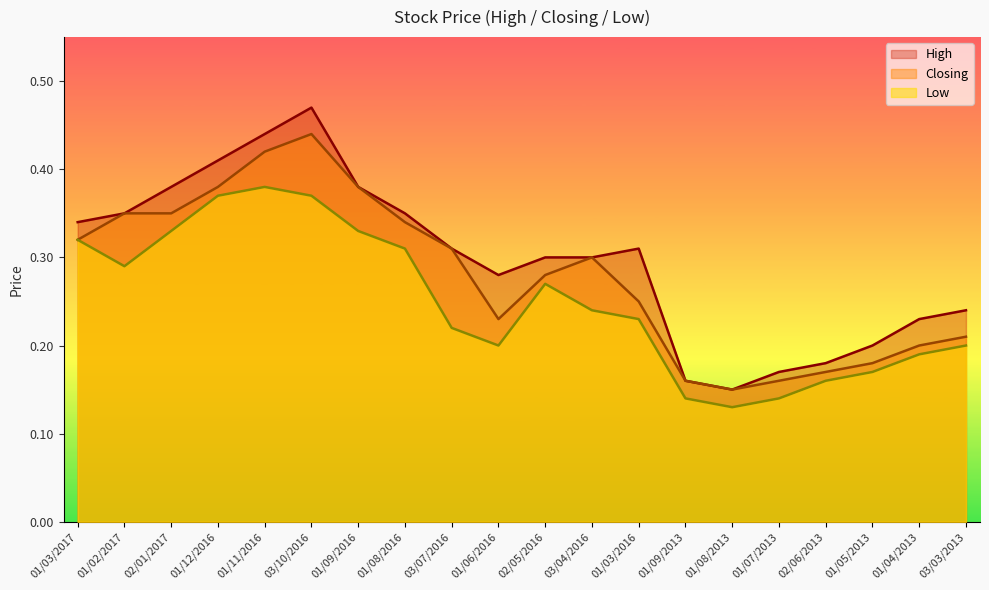

What is the greatest value displayed?

0.5